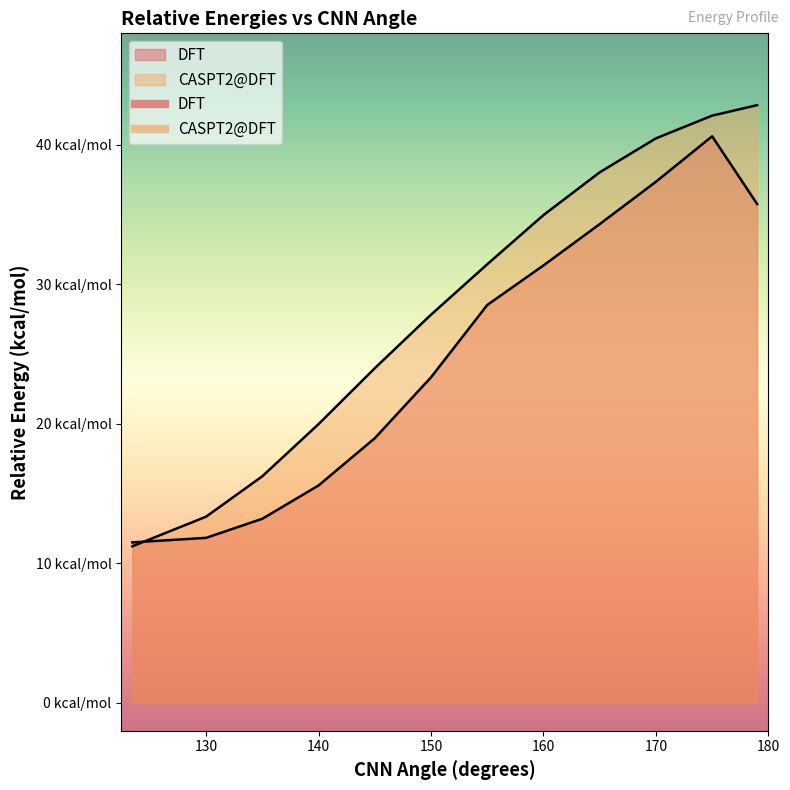

What is the approximate value of DFT at 135?

13.2